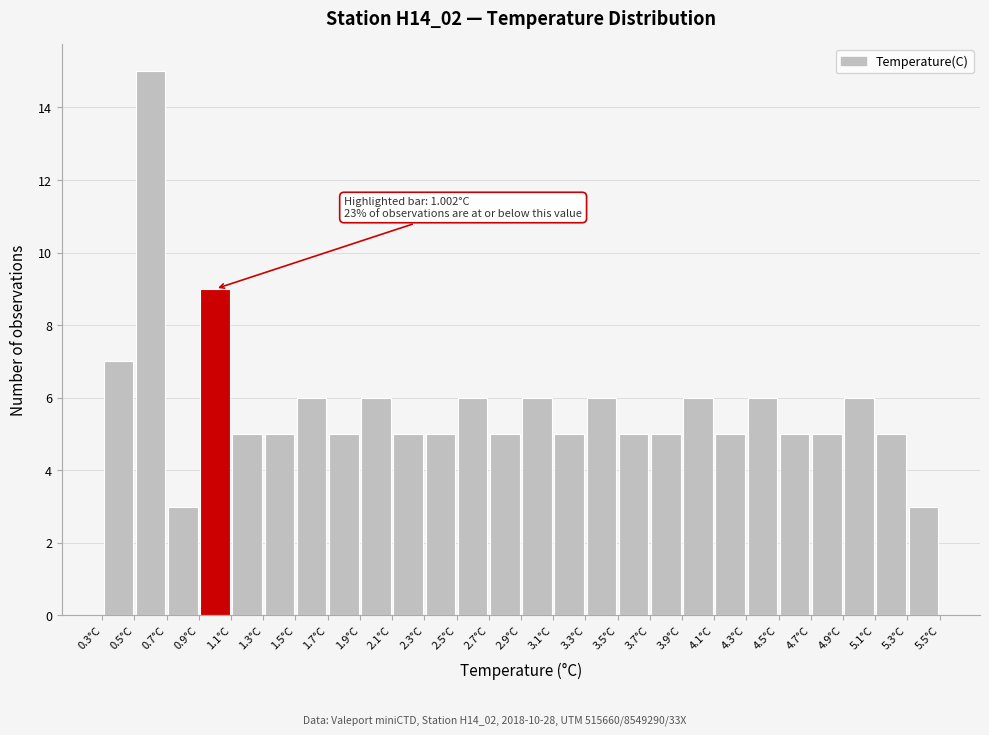

Over which range of the x-axis is the bar tallest?

0.5 to 0.7